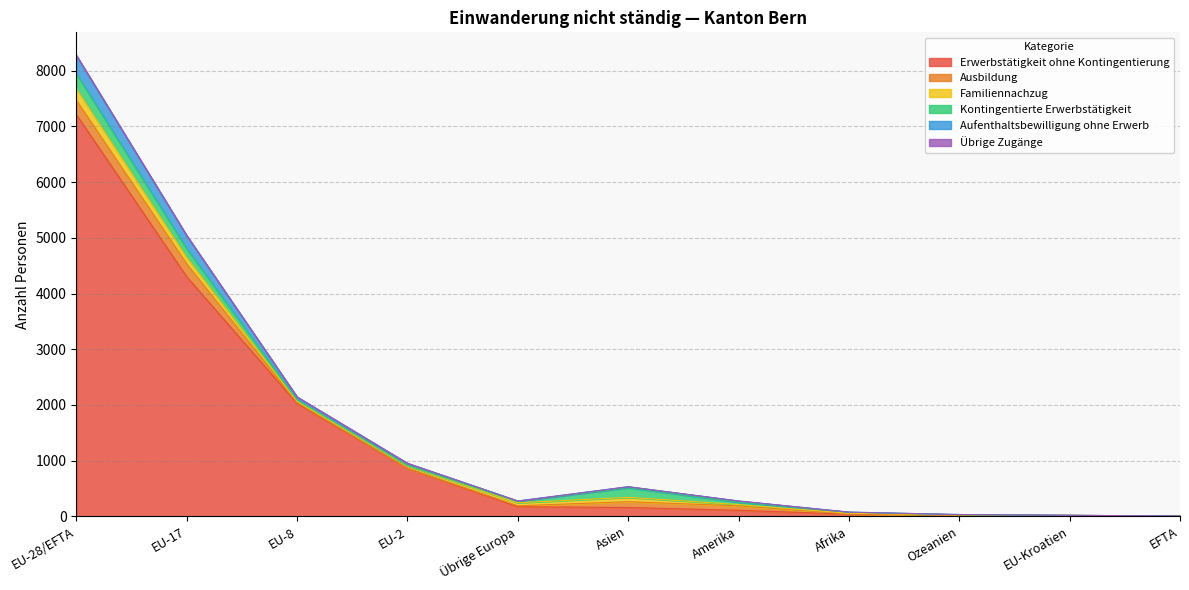

The value of Übrige Zugänge at Amerika is -1. True or false?

False